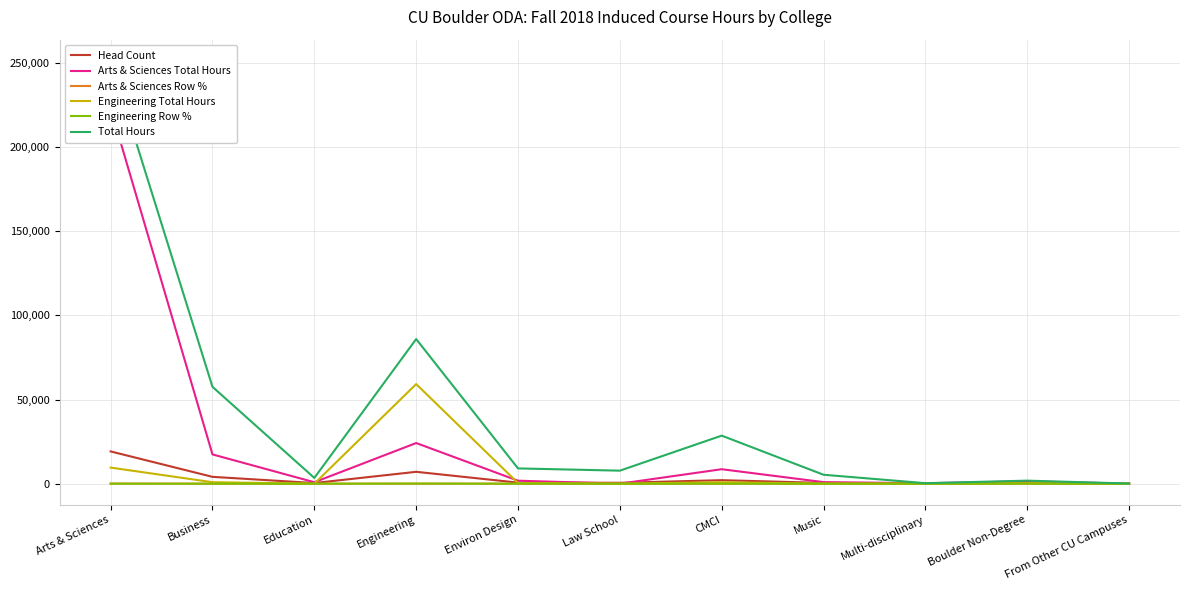

Which series has the largest total across all categories?

Total Hours